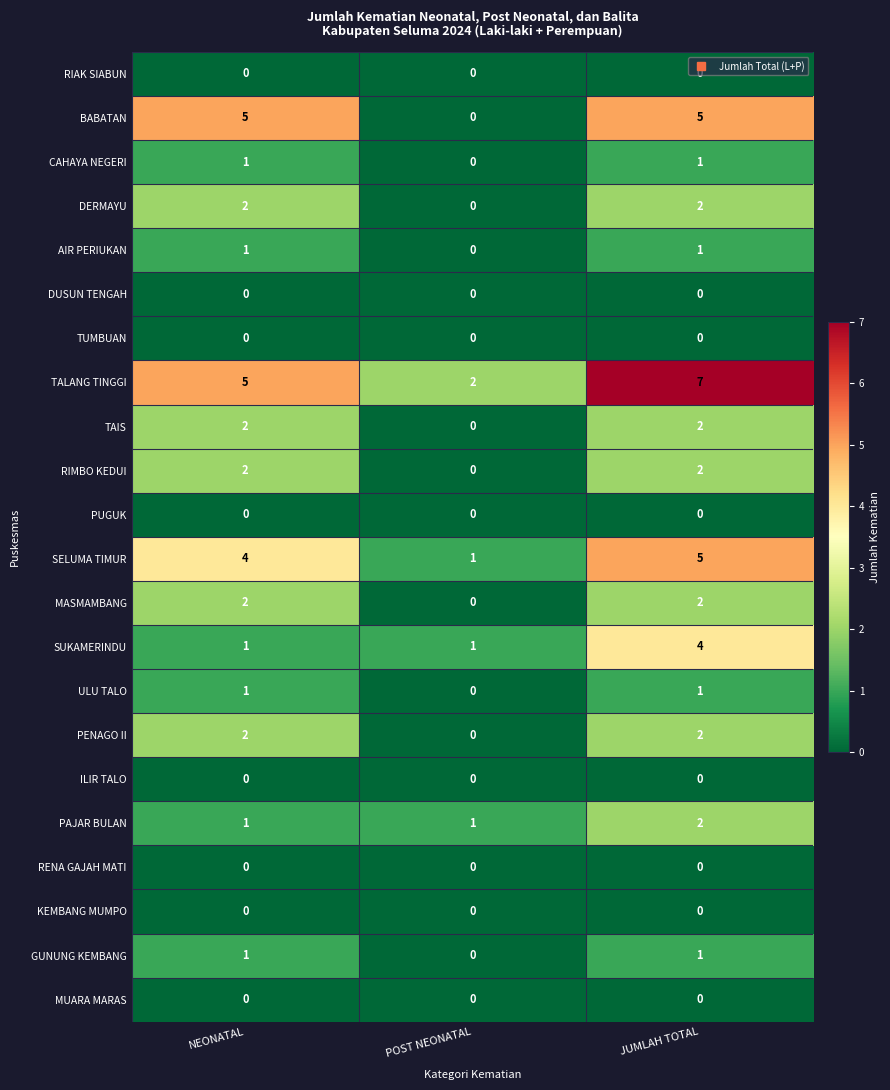

Is it true that GUNUNG KEMBANG equals 1 at JUMLAH TOTAL?

True